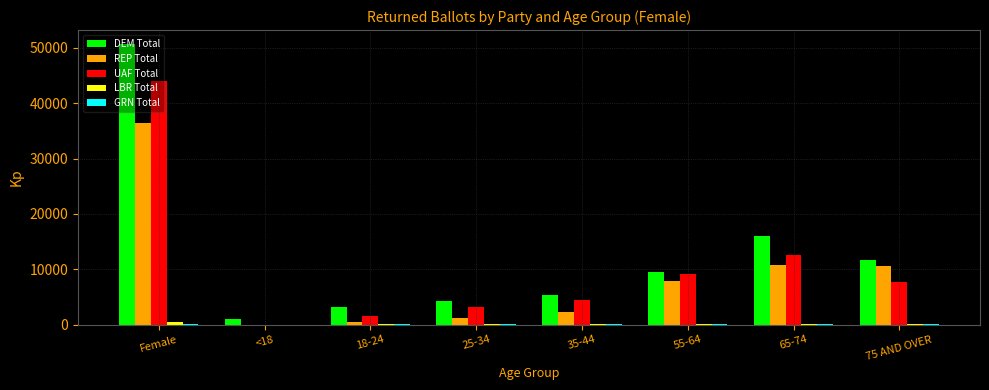

Where does the UAF Total series first go above 7762?

Female